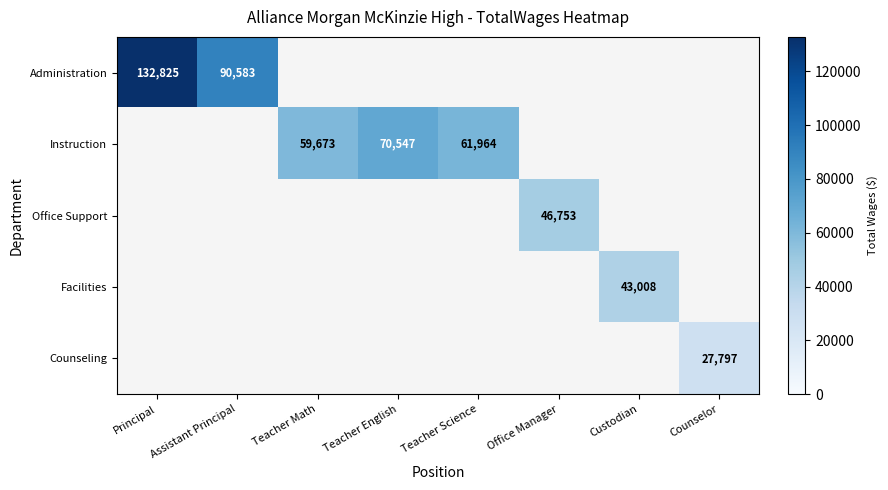

The value of Facilities at Custodian is 43008. True or false?

True